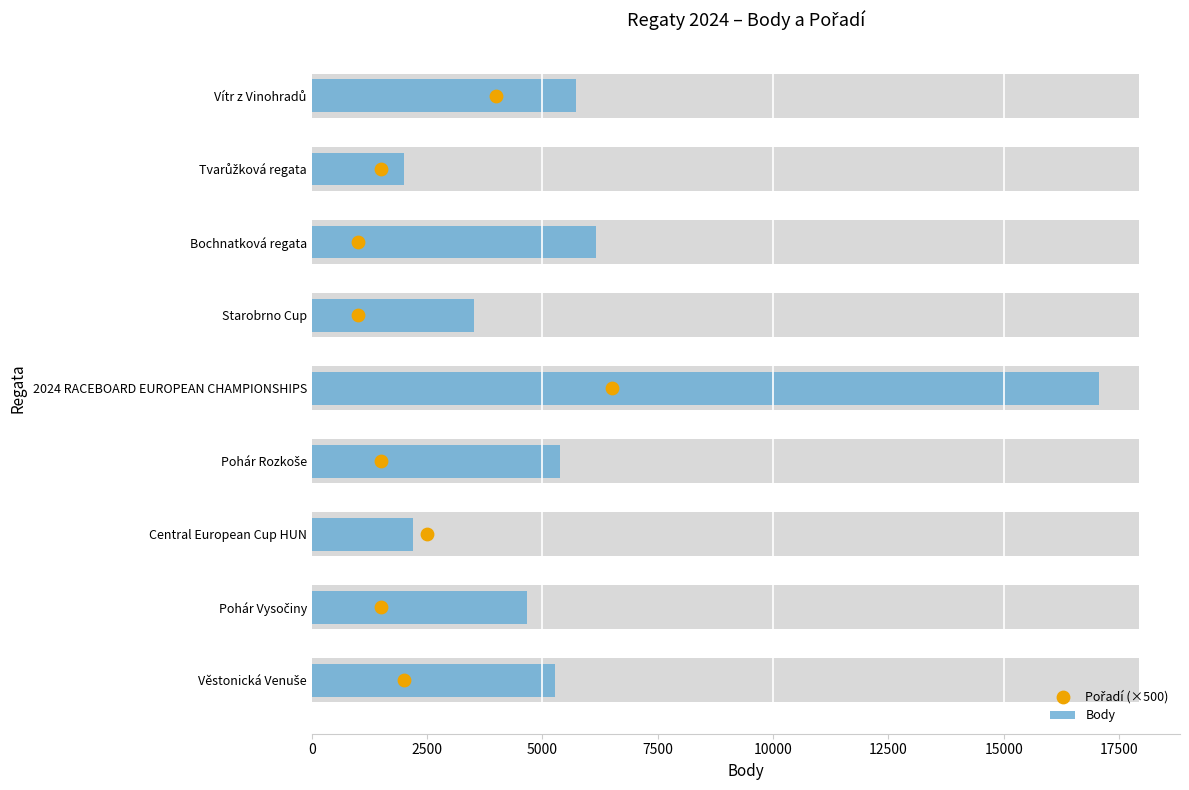

At how many categories does at least one series exceed 11626?

1